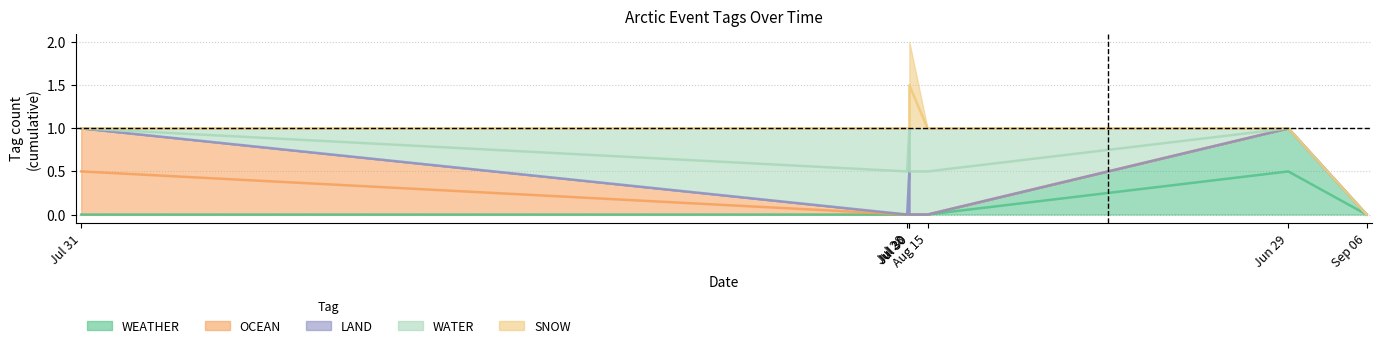

What is the difference between the second highest and minimum values in the WATER series?

1